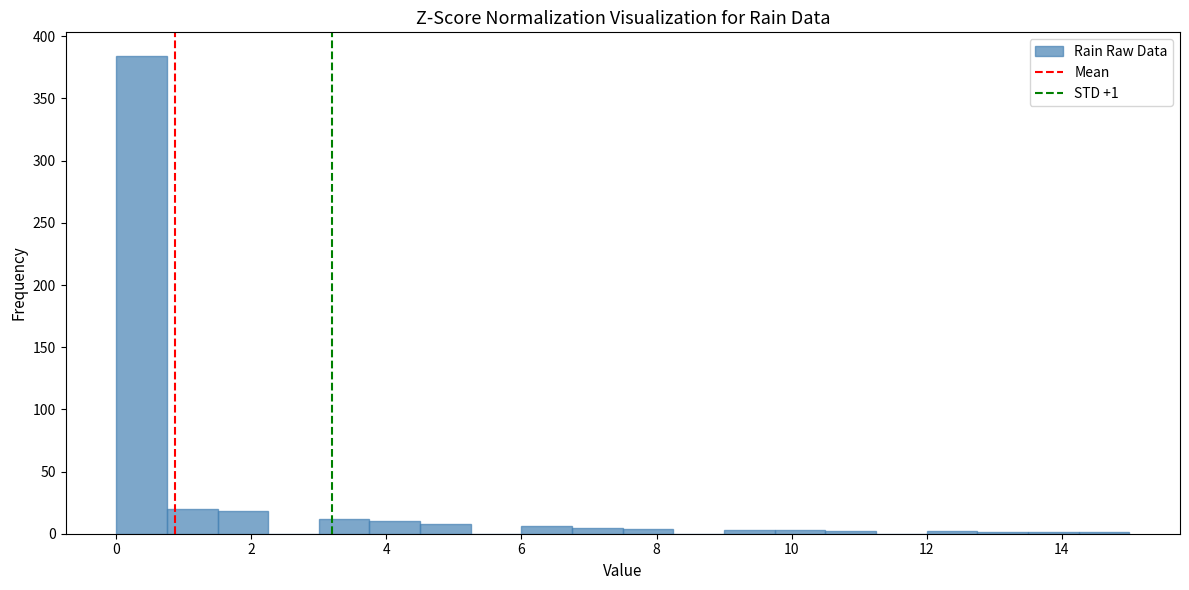

Read against the x-axis, roughly where is the centre of the tallest bar?

0.4